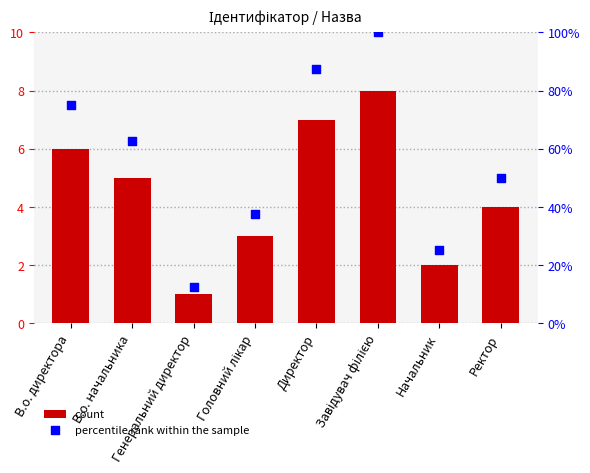

At how many categories does at least one series exceed 4?

5